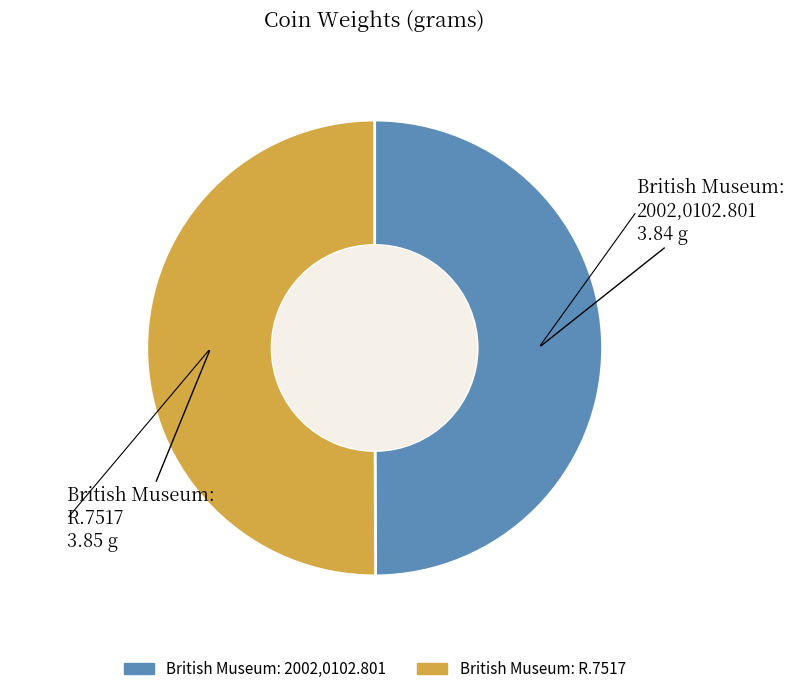

The British Museum: R.7517 slice represents 58% of the pie. True or false?

False